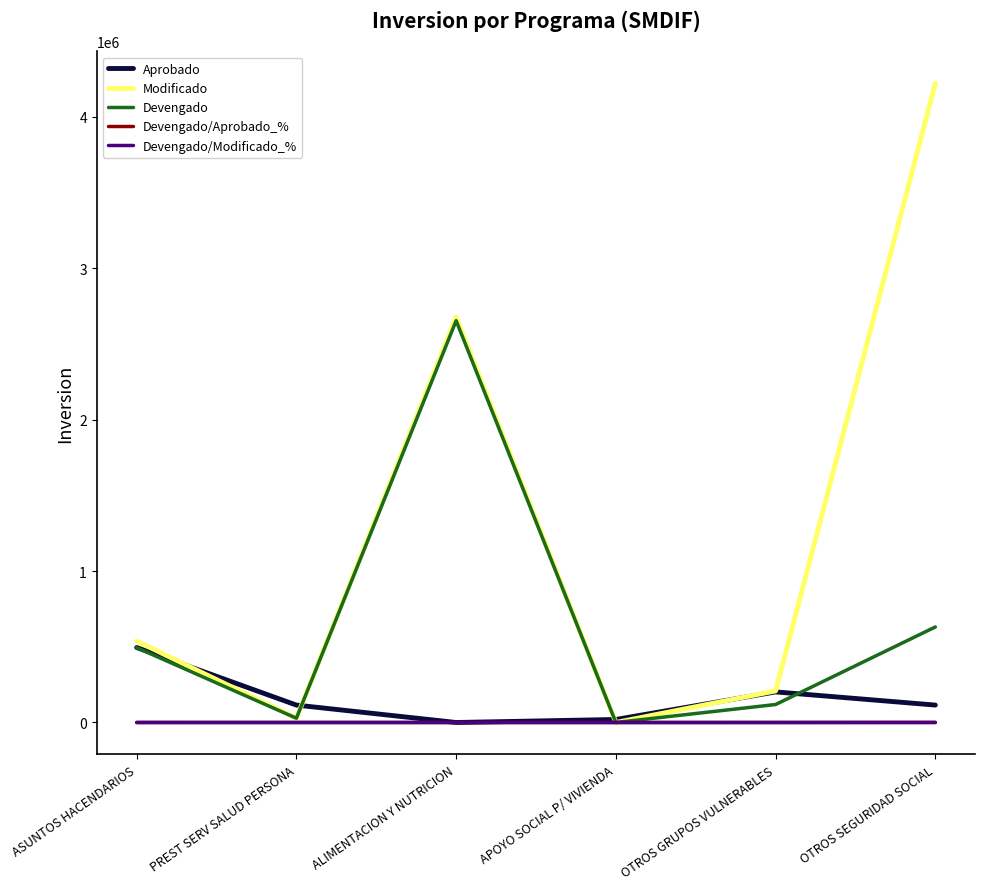

How many values in Aprobado are above zero?

5